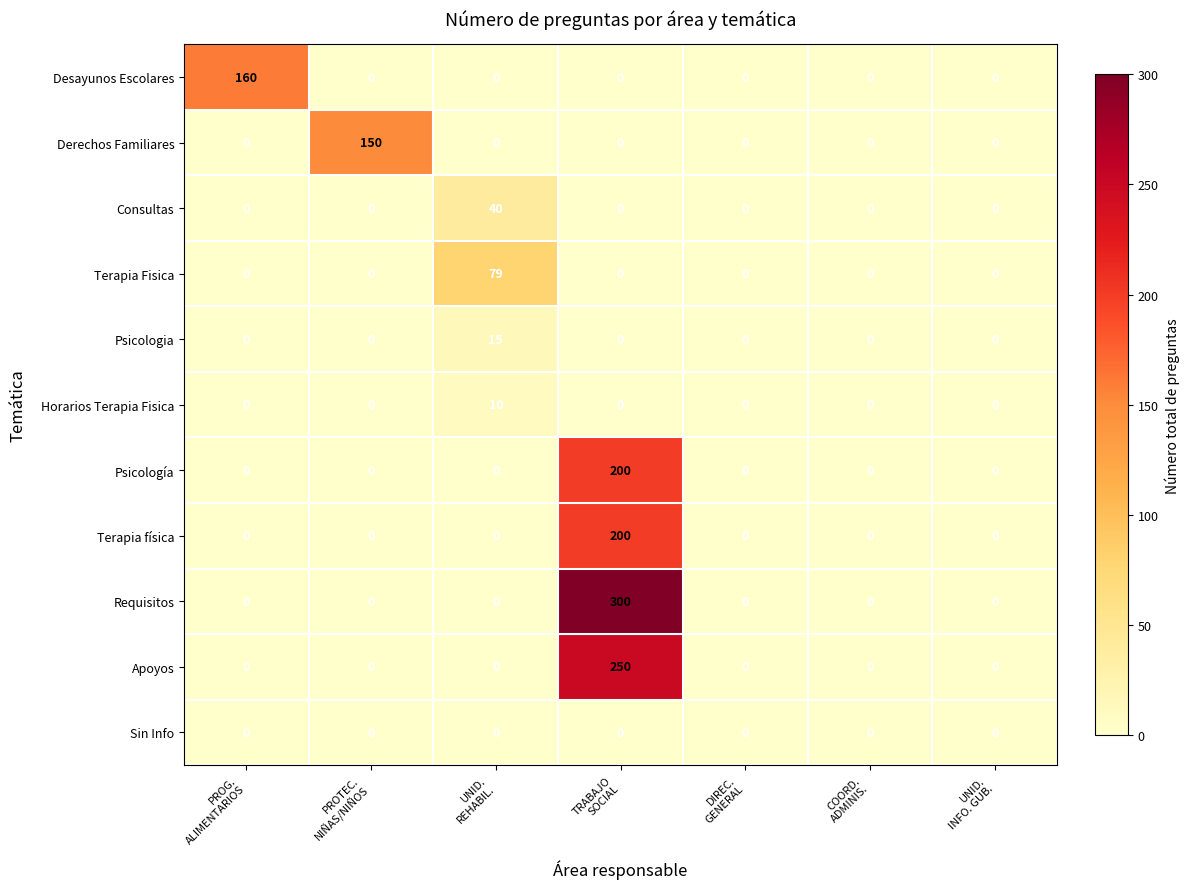

At how many categories does at least one series exceed 35?

4